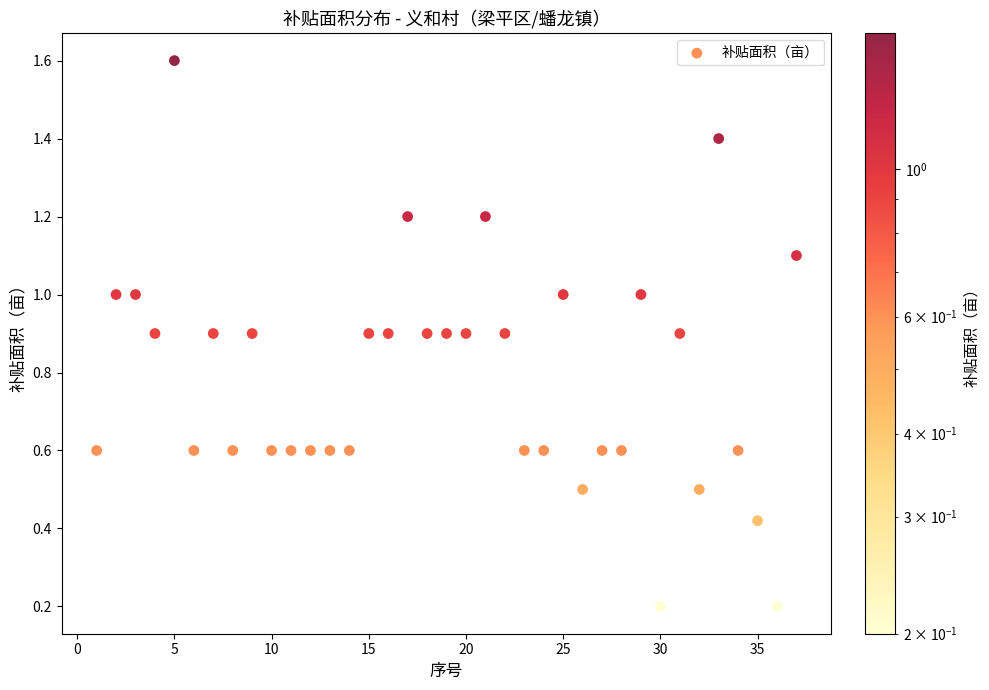

What is the range of X values (max minus min)?

36.0